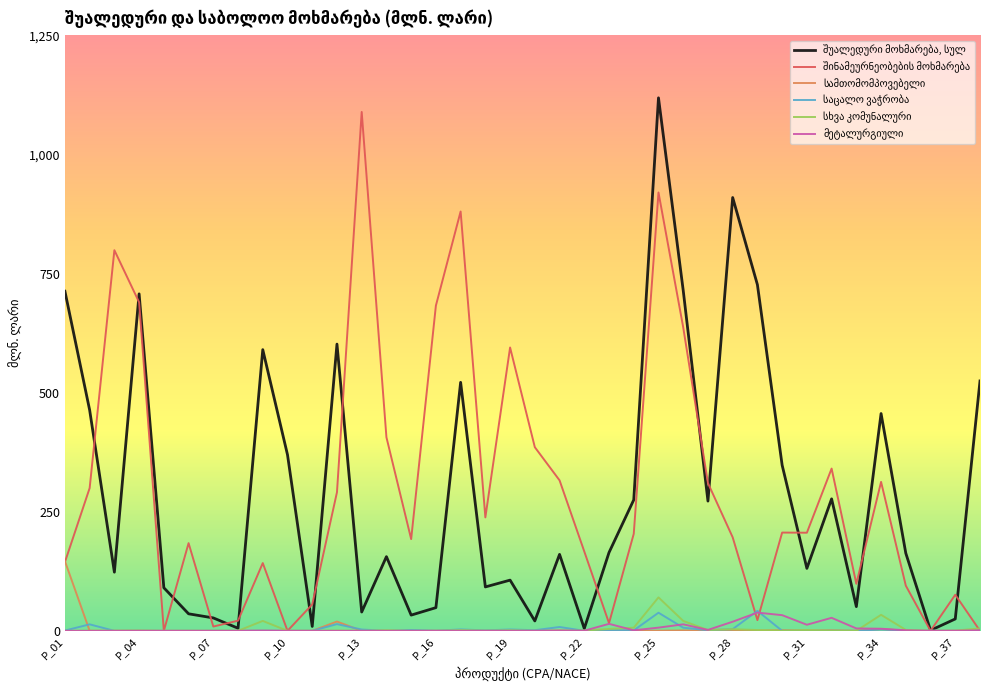

What is the maximum value shown in the chart?

1119.0